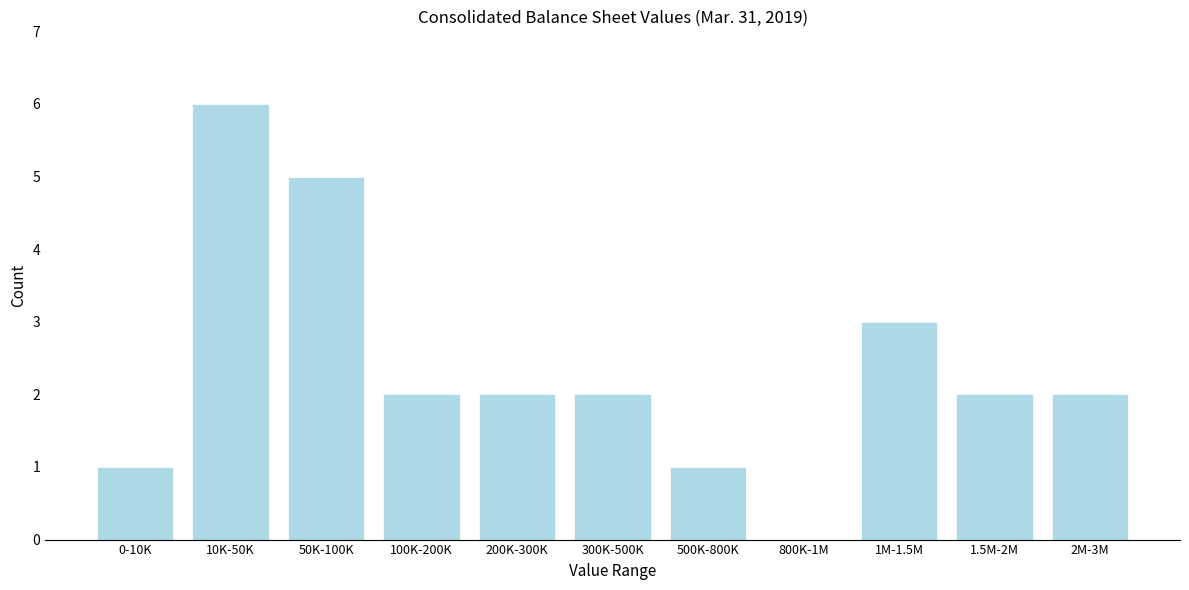

Reading left to right, what are all the values shown in this chart?

0-10K=1	10K-50K=6	50K-100K=5	100K-200K=2	200K-300K=2	300K-500K=2	500K-800K=1	800K-1M=0	1M-1.5M=3	1.5M-2M=2	2M-3M=2